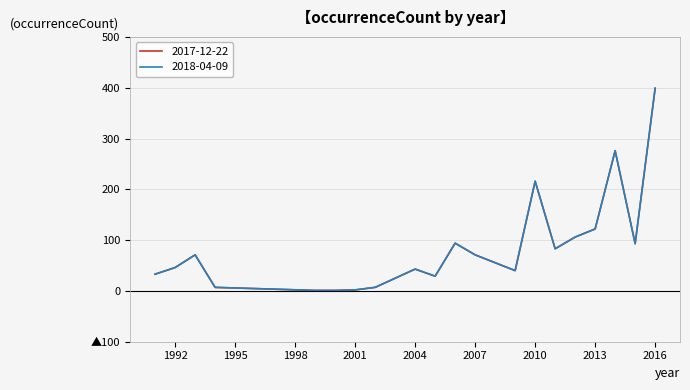

True or false: 2018-04-09 and 2017-12-22 cross at least once.

False